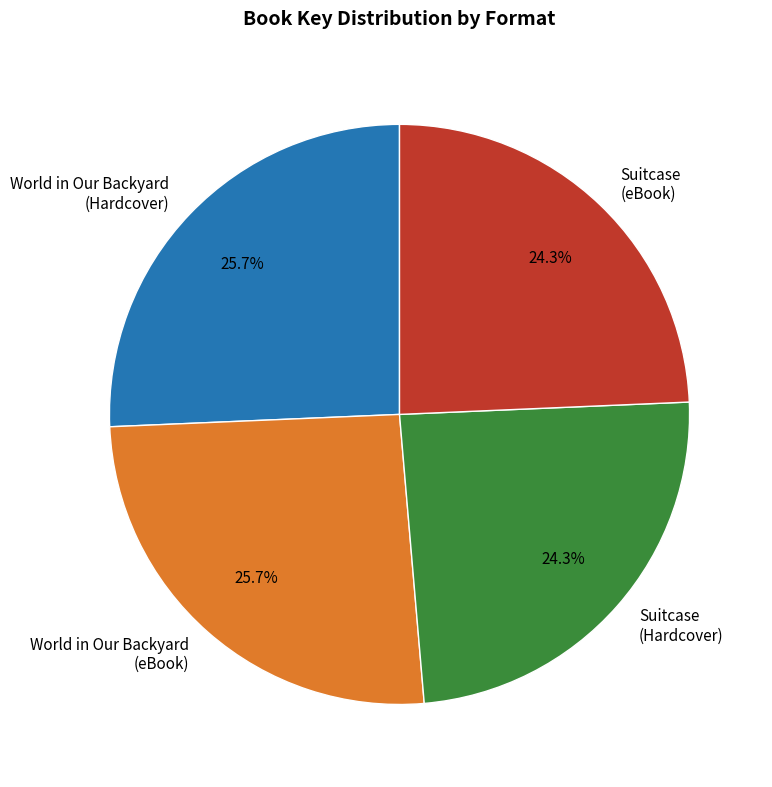

Does any single category account for the majority?

No